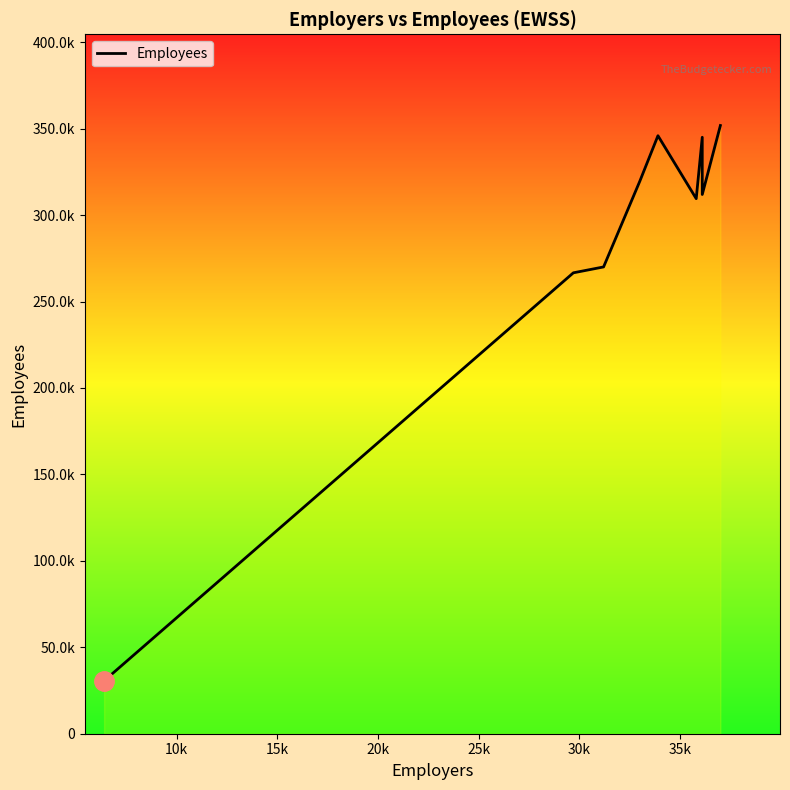

What is the maximum value shown in the chart?

351800